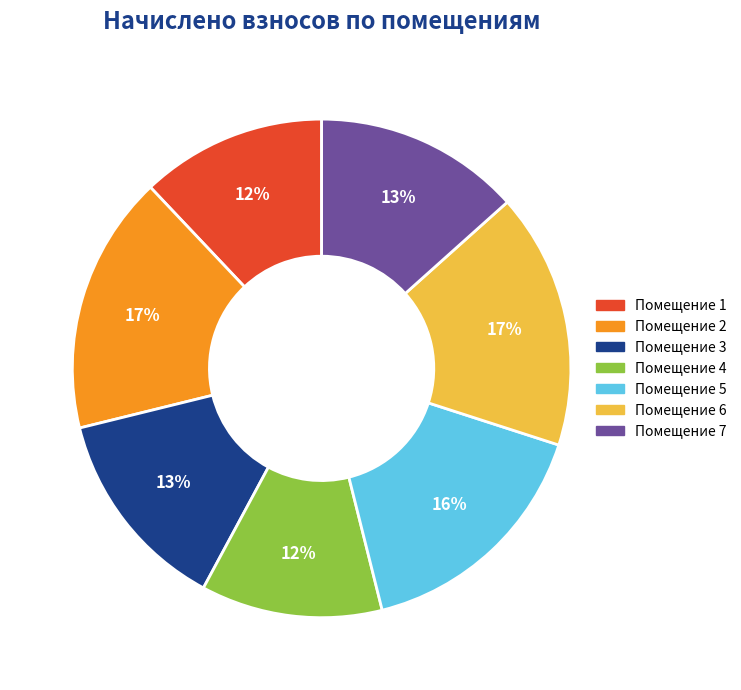

To the nearest percent, what is the difference between the largest and smallest slice percentages?

5%